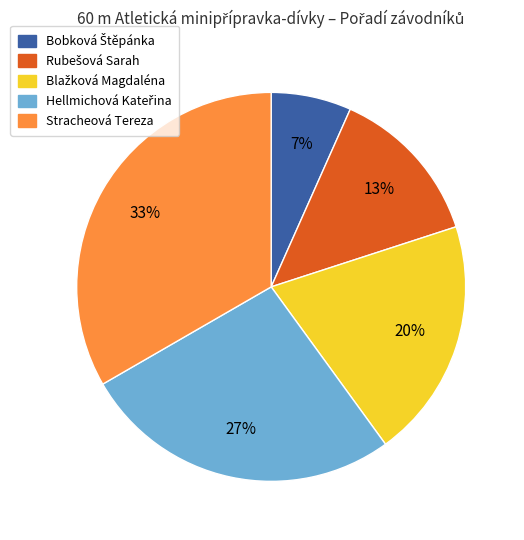

What is the largest slice in the pie chart?

Stracheová Tereza